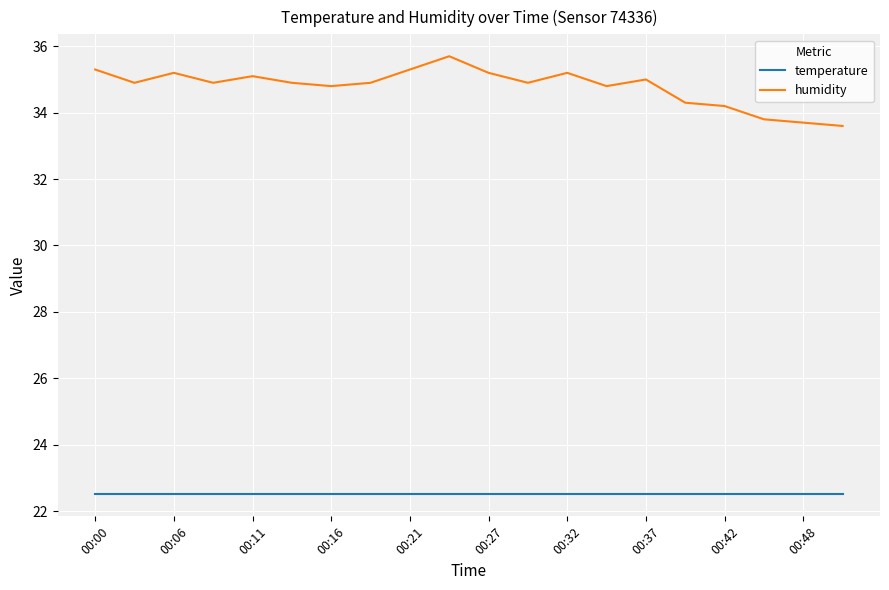

What is the minimum value for temperature?

22.5